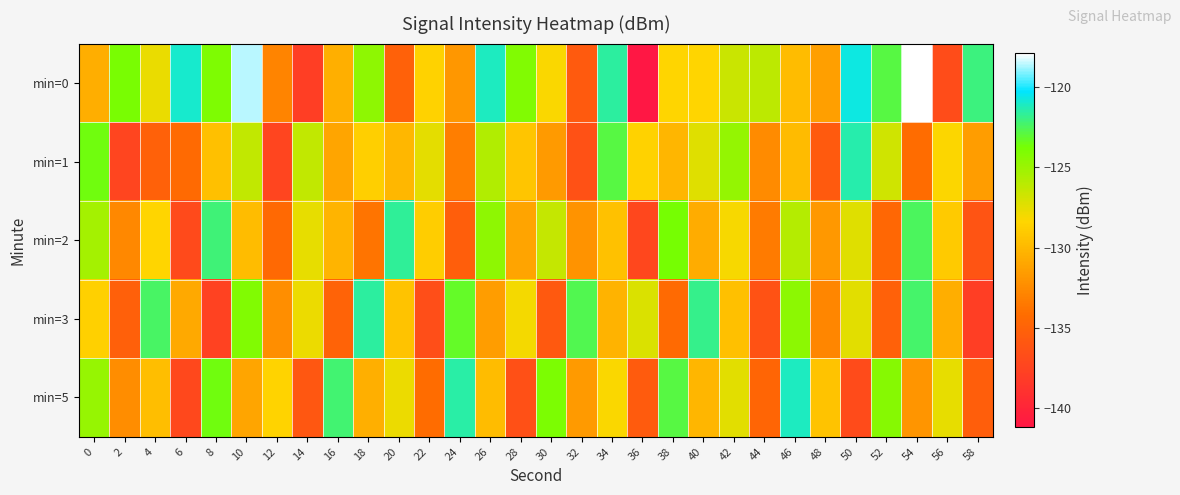

What is the spread (max minus min) of values at 20?

13.4